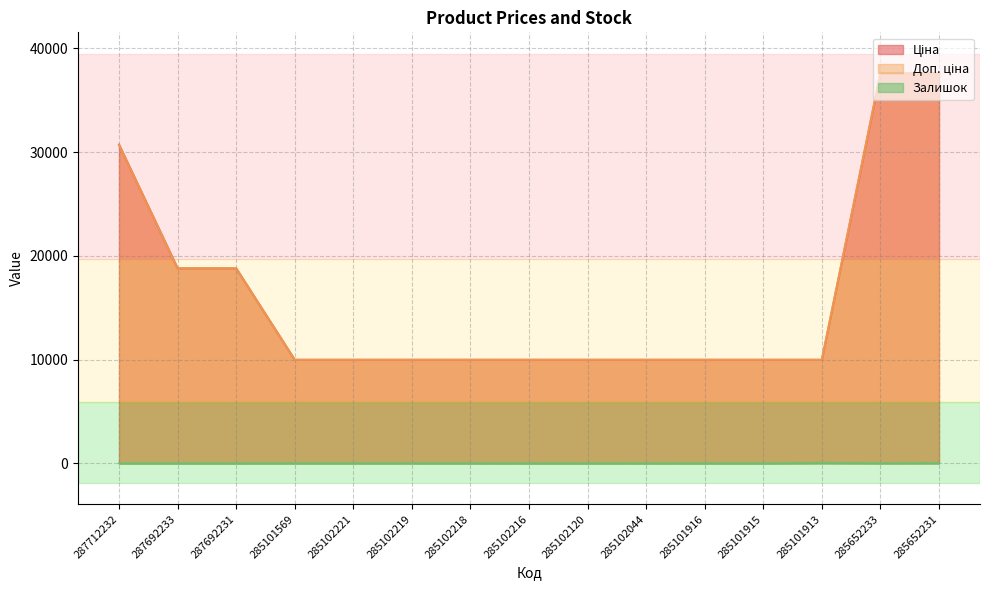

Which category has the lowest value in the Доп. ціна series?

285101569